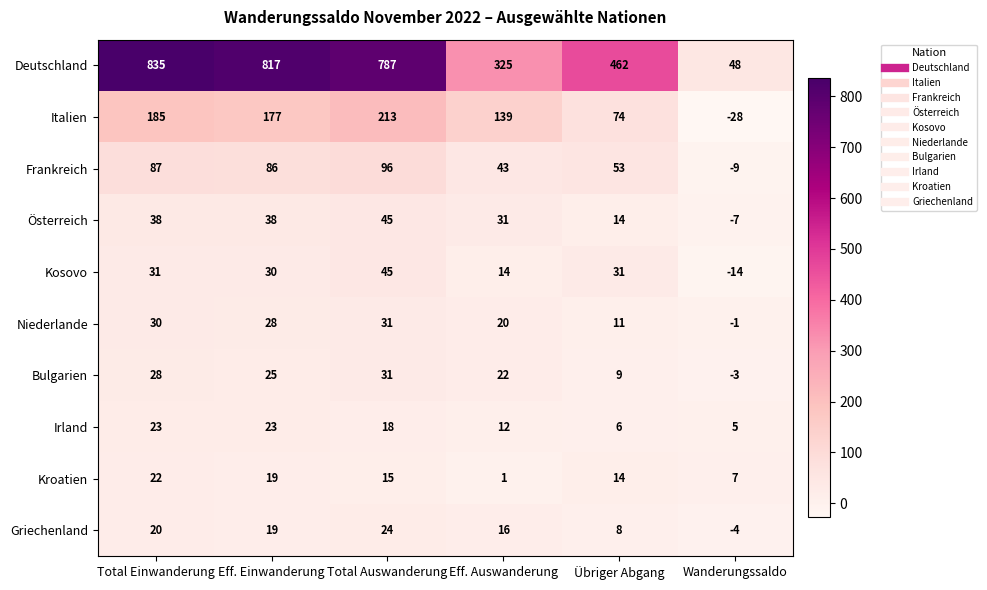

Which category has the lowest value across all series?

Wanderungssaldo